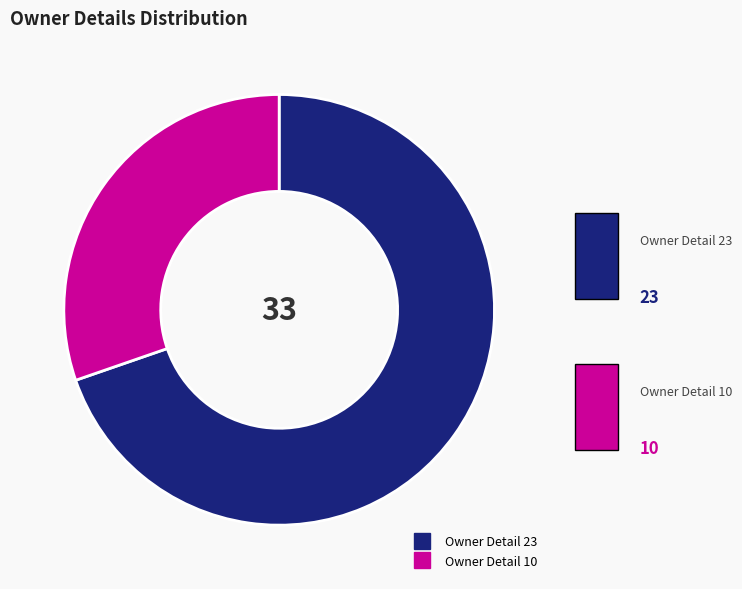

Is there a majority slice in this chart?

Yes